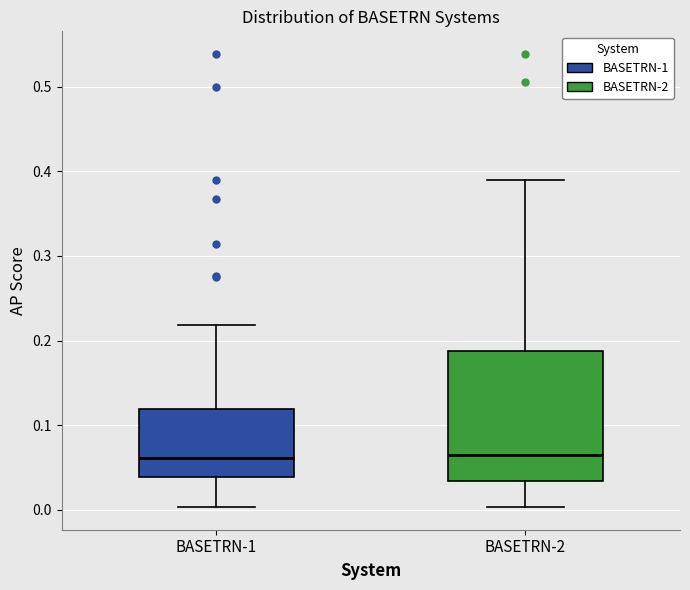

Reading left to right, read every box against the y-axis: the position of its median line, the range the box covers, and the ends of its whiskers. The values are not printed on the chart, so give them approximately, as read against the axis.

BASETRN-1: median 0.06, box 0.04 to 0.12, whiskers 0.00 to 0.22
BASETRN-2: median 0.07, box 0.03 to 0.19, whiskers 0.00 to 0.39